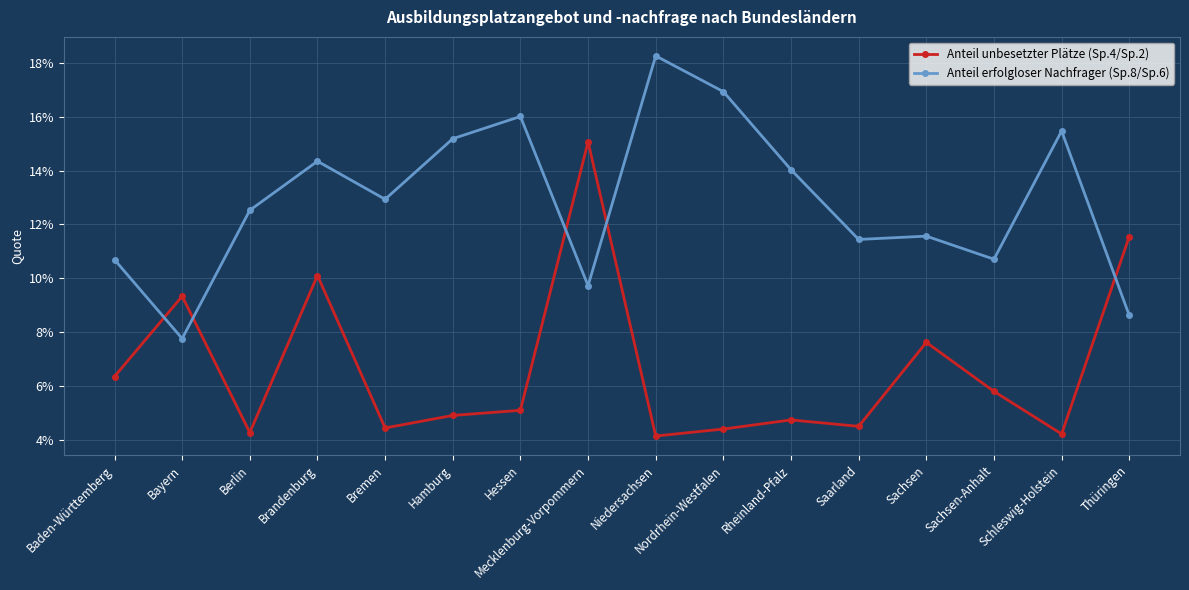

Is this an area chart (filled region under the line)?

No